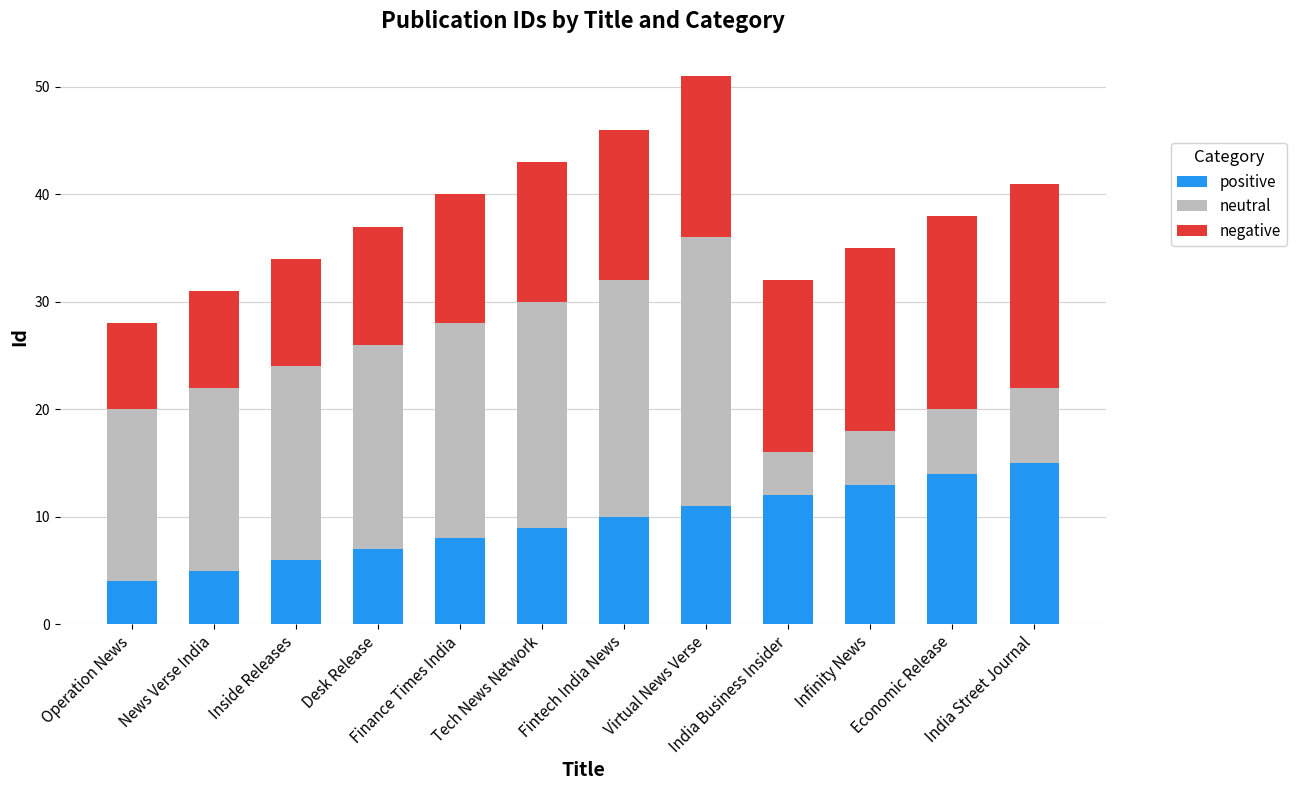

At which category is the sum across all series the highest?

Virtual News Verse